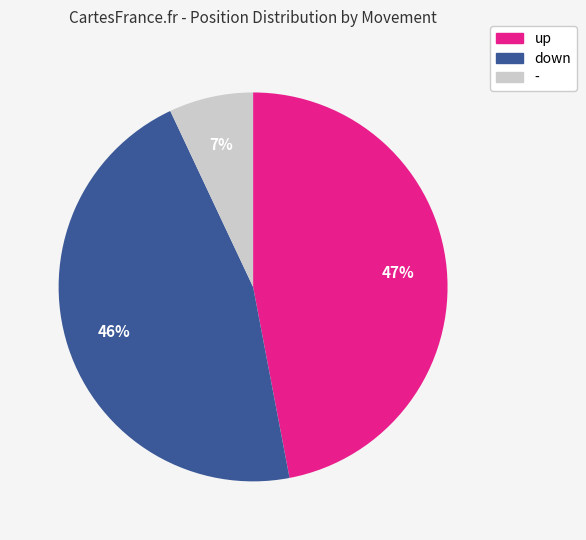

To the nearest percent, what is the combined percentage of up and down?

93%